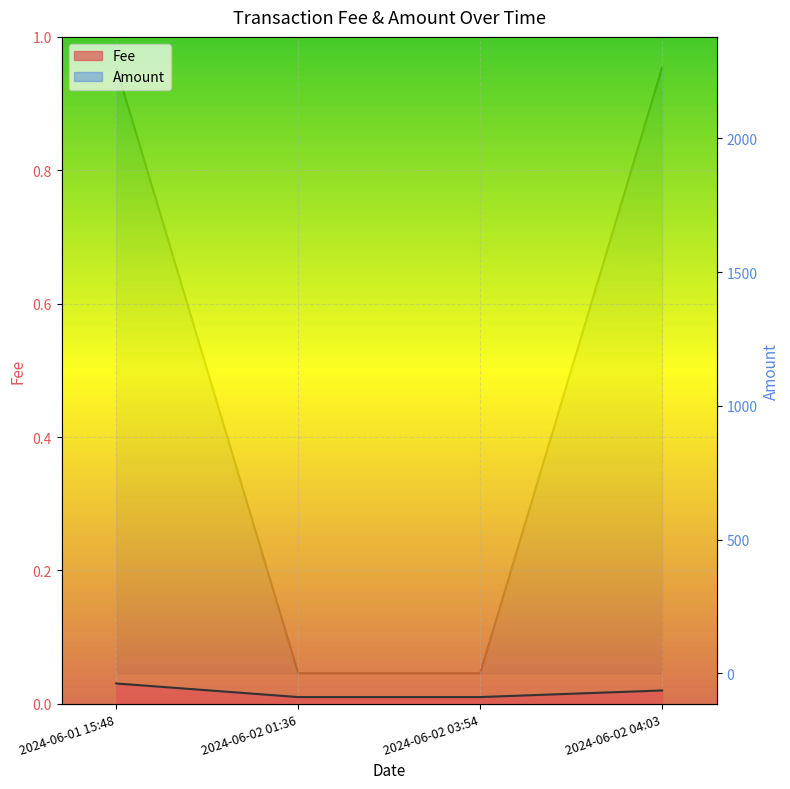

Rank the series at 2024-06-02 04:03 from highest to lowest value.

Amount, Fee